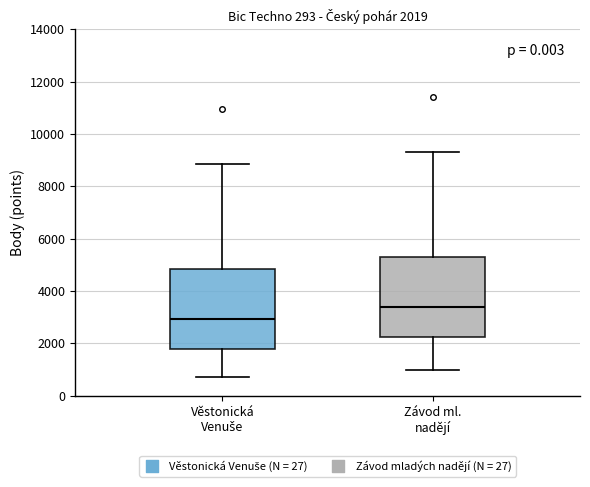

Which box's median line is the lowest?

Věstonická Venuše